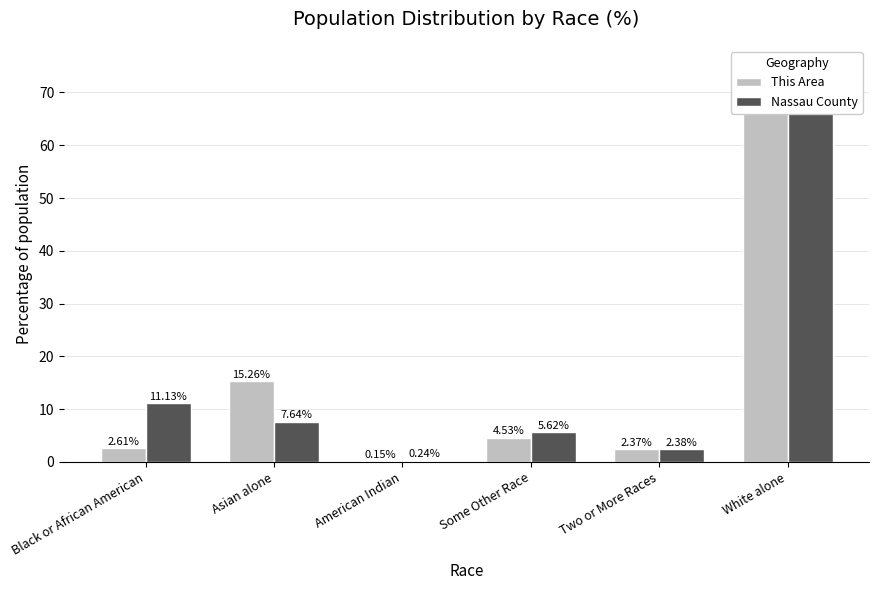

Reading left to right, what are all the values shown in this chart?

This Area: Black or African American=2.6	Asian alone=15.3	American Indian=0.1	Some Other Race=4.5	Two or More Races=2.4	White alone=75.1
Nassau County: Black or African American=11.1	Asian alone=7.6	American Indian=0.2	Some Other Race=5.6	Two or More Races=2.4	White alone=73.0